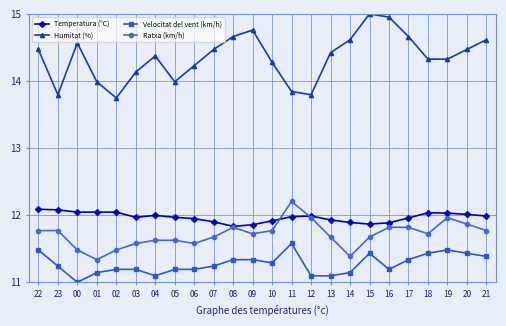

At 18, list the series in order from largest to smallest.

Humitat (%), Temperatura (°C), Ratxa (km/h), Velocitat del vent (km/h)